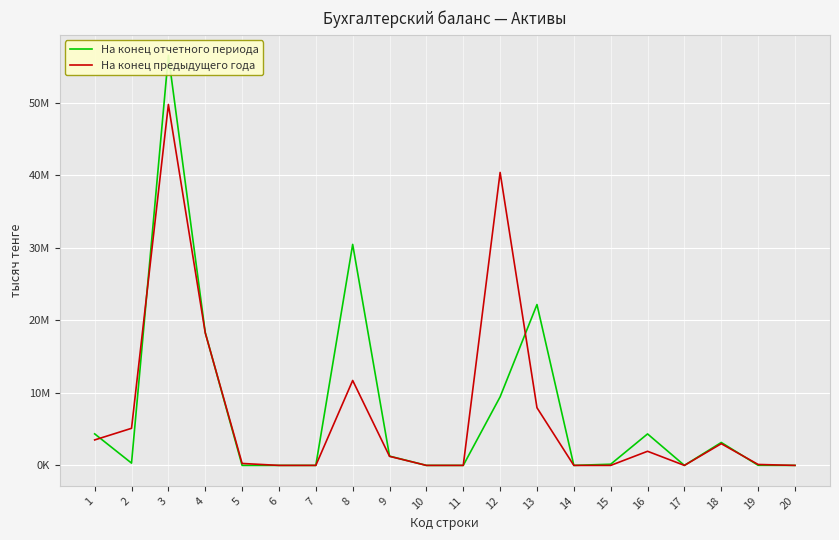

How many data points in На конец отчетного периода are above 314925?

9